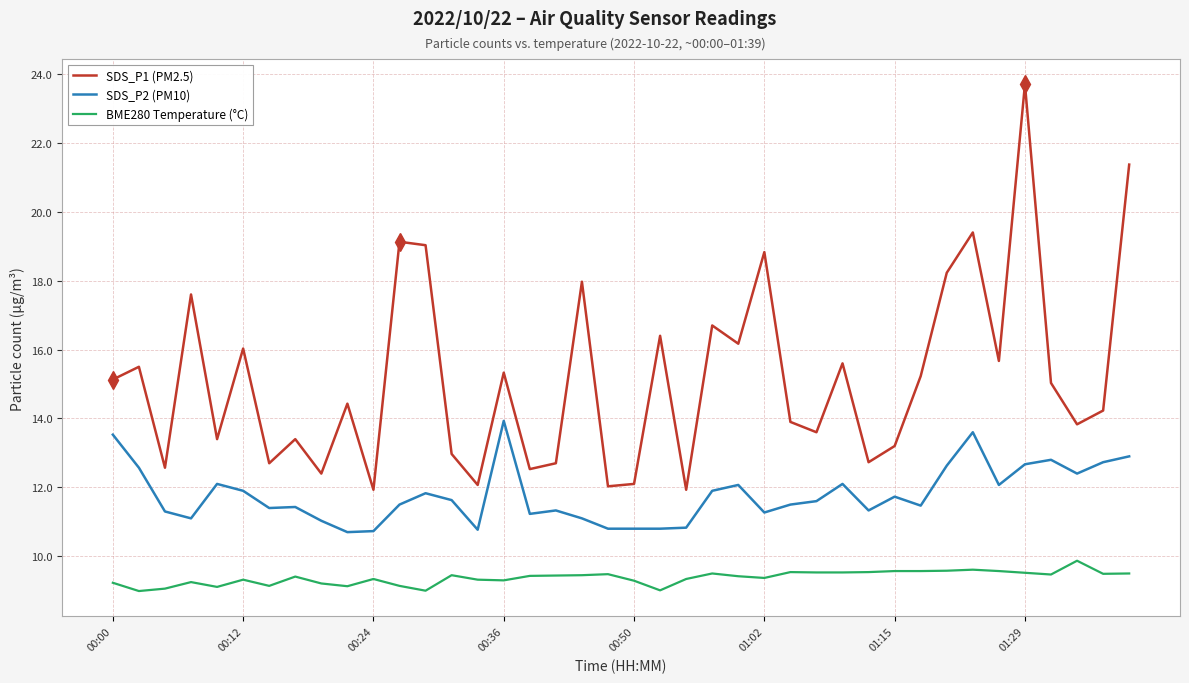

List the series in order of their peak value, lowest first.

BME280 Temperature (°C), SDS_P2 (PM10), SDS_P1 (PM2.5)